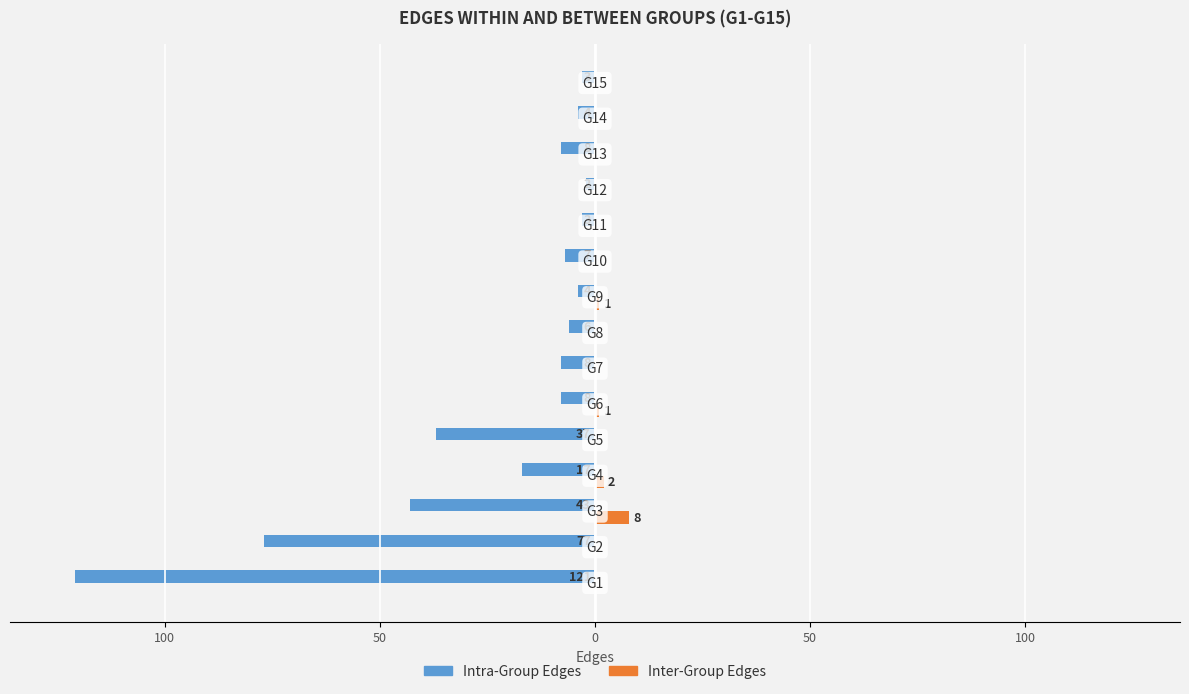

List the series in order of their overall mean, highest first.

Inter-Group Edges, Intra-Group Edges